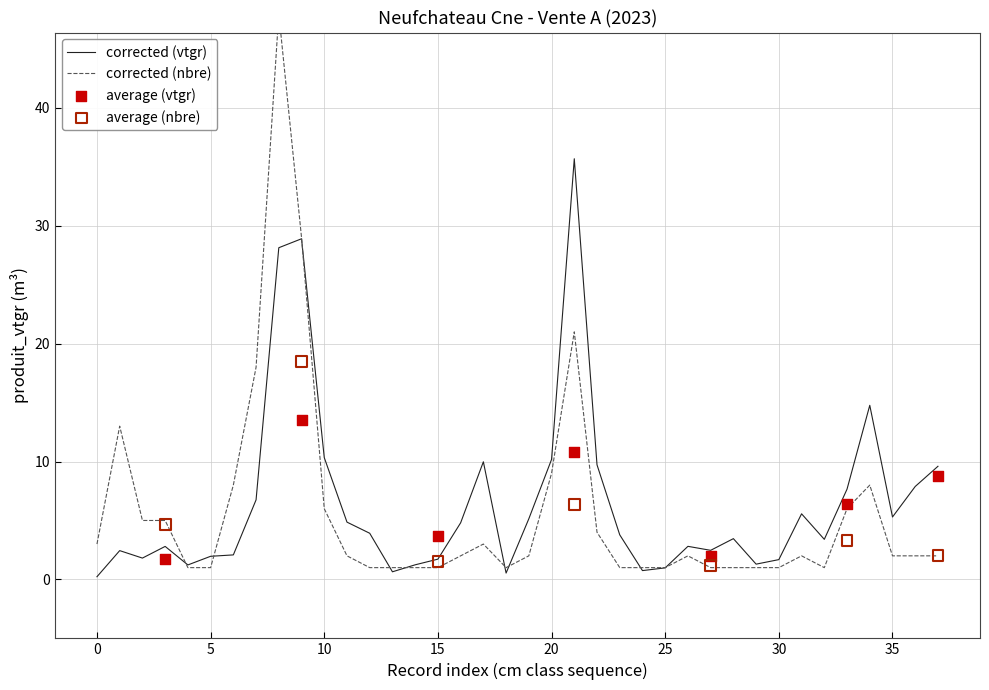

Which series has the largest total across all categories?

produit_vtgr